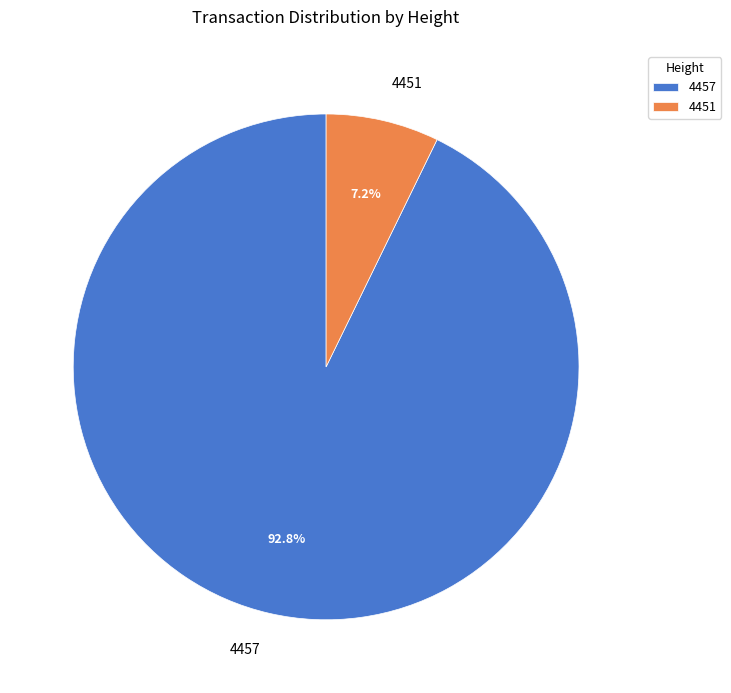

Is the sum of 4451 and 4457 greater than half?

Yes